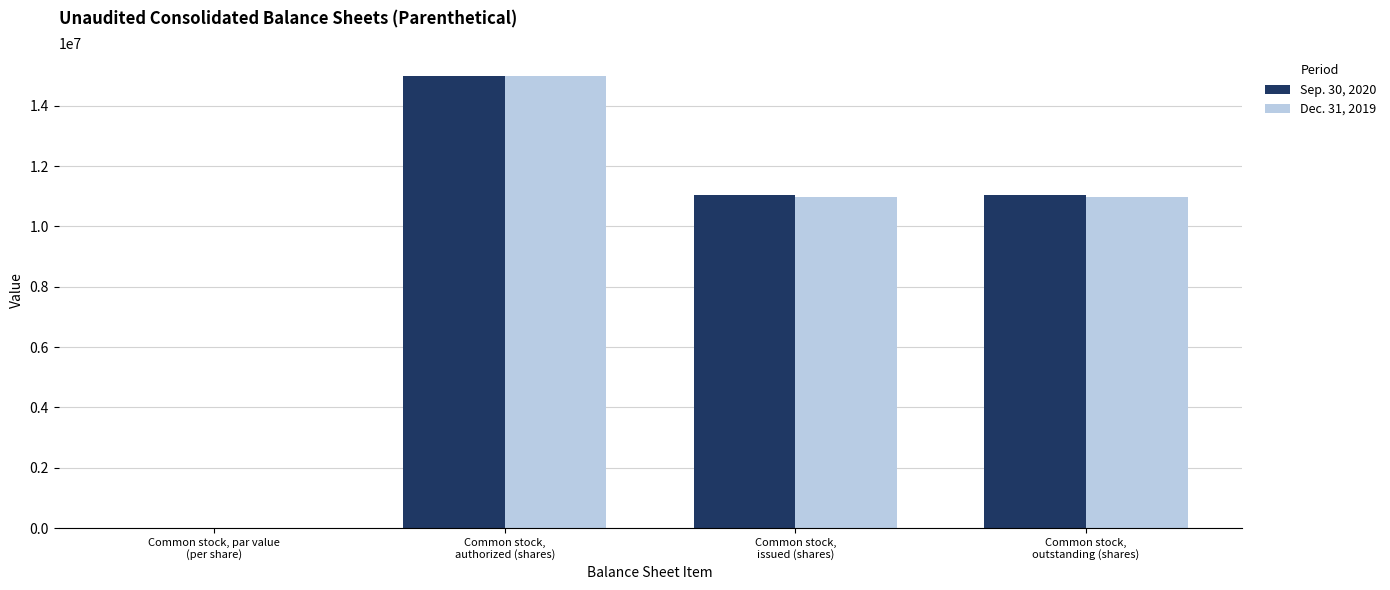

What is the highest value of the Sep. 30, 2020 series?

15000000.0